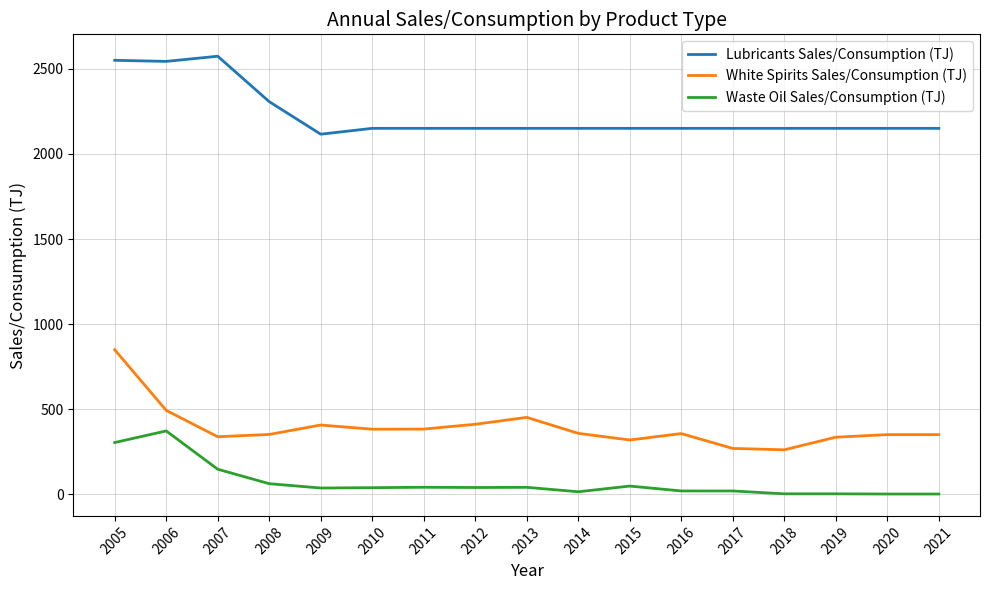

Where does the White Spirits Sales/Consumption (TJ) series first go above 356?

2005